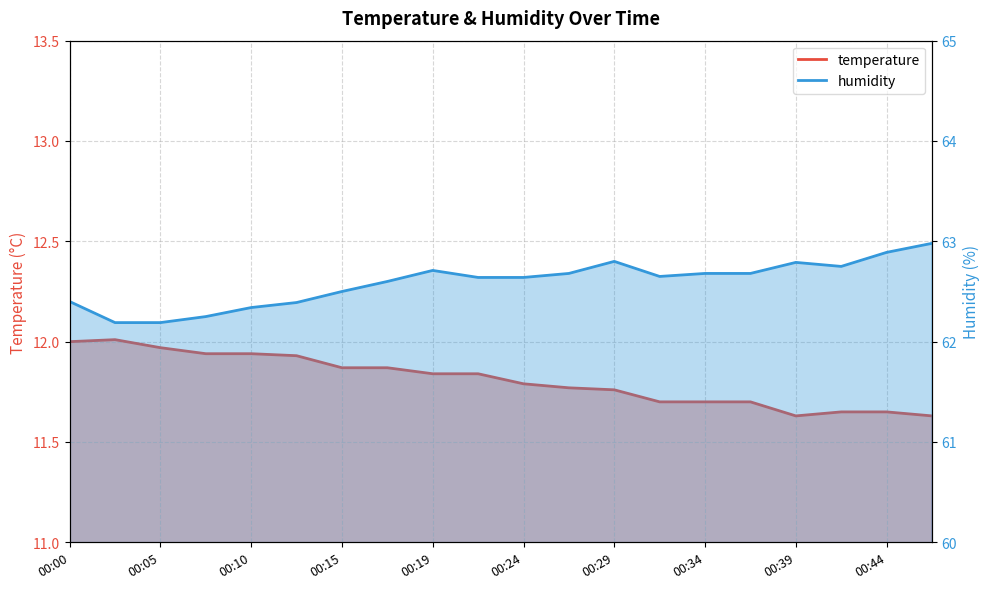

Which has a higher value, 00:44 or 00:27?

00:27